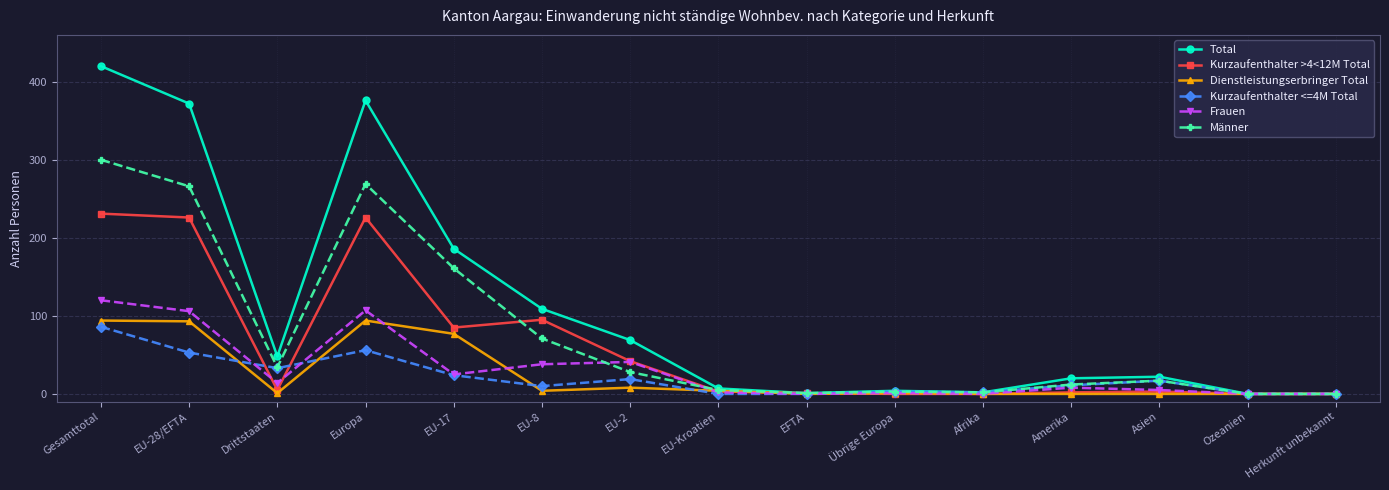

Where is the first local minimum for Männer?

Drittstaaten